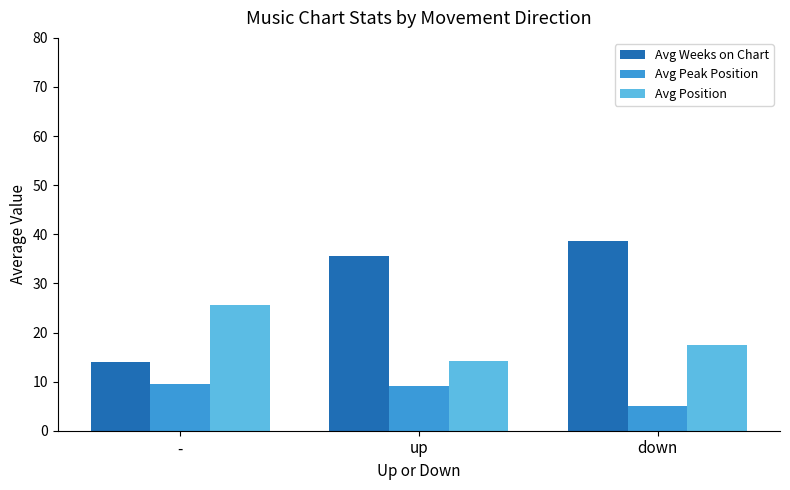

List the series in order of their peak value, highest first.

Avg Weeks on Chart, Avg Position, Avg Peak Position